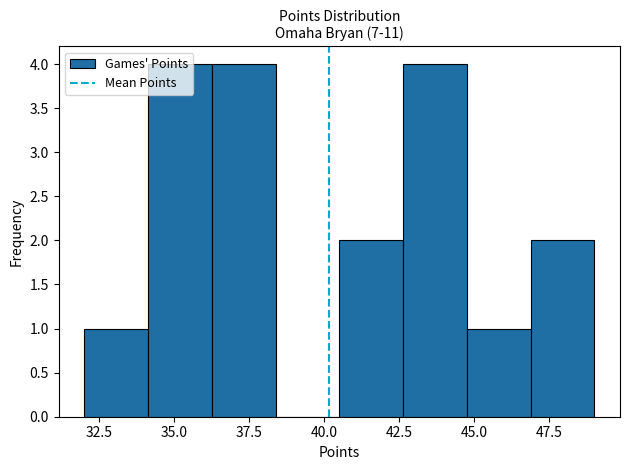

Reading left to right, list every bar in this chart as the range it spans on the x-axis followed by its height. Neither the bar edges nor the heights are printed on the chart, so give them approximately, as read against the axes.

32.0 to 34.0: 1
34.0 to 36.5: 4
36.5 to 38.5: 4
38.5 to 40.5: 0
40.5 to 42.5: 2
42.5 to 45.0: 4
45.0 to 47.0: 1
47.0 to 49.0: 2